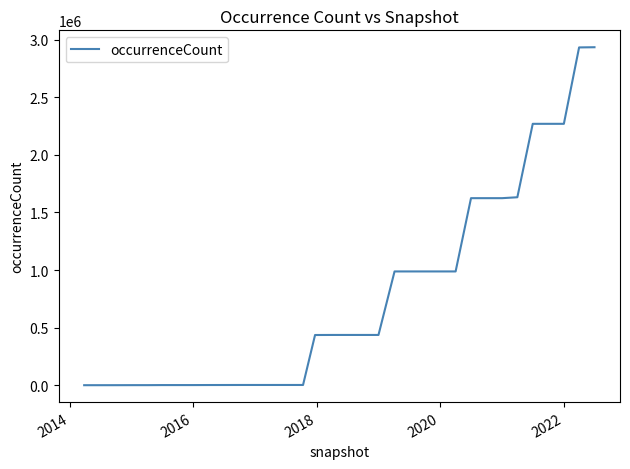

What is the greatest value displayed?

2933526